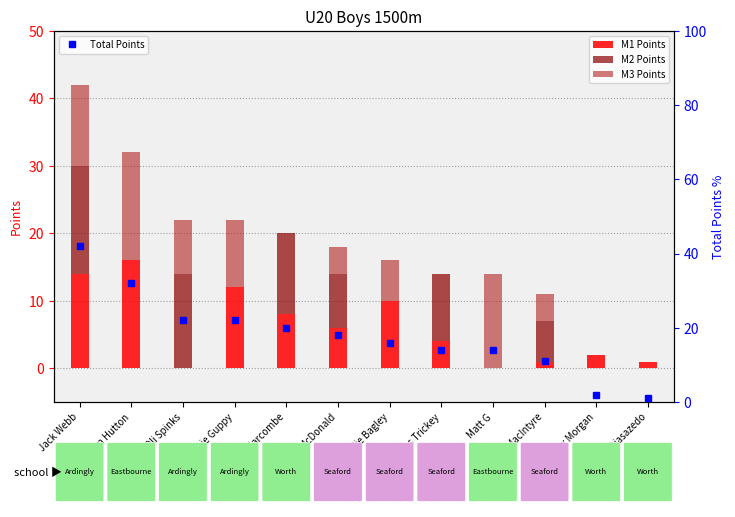

Which series has the largest total across all categories?

Total Points